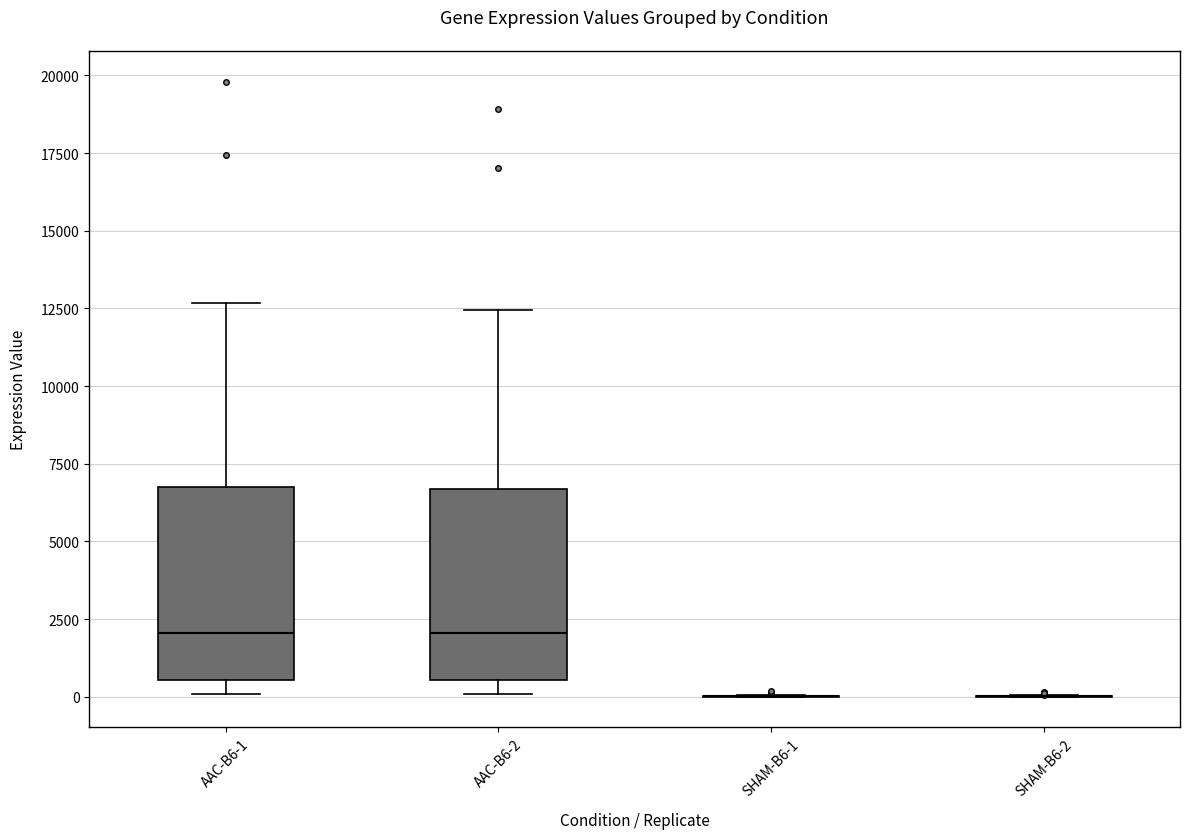

Reading left to right, read every box against the y-axis: the position of its median line, the range the box covers, and the ends of its whiskers. The values are not printed on the chart, so give them approximately, as read against the axis.

AAC-B6-1: median 2000, box 500 to 7000, whiskers 0 to 12500
AAC-B6-2: median 2000, box 500 to 6500, whiskers 0 to 12500
SHAM-B6-1: box collapsed to a line at 0, whiskers 0 to 0
SHAM-B6-2: box collapsed to a line at 0, whiskers 0 to 0